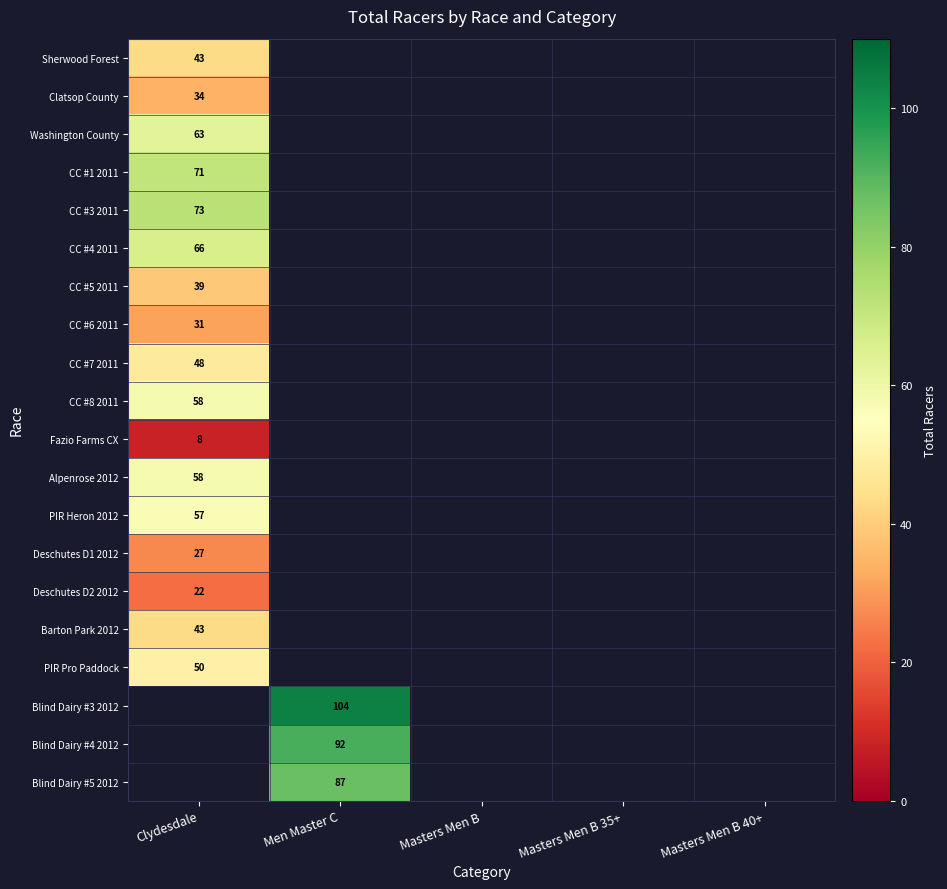

The CC #6 2011 series shows 43 at Clydesdale. True or false?

False